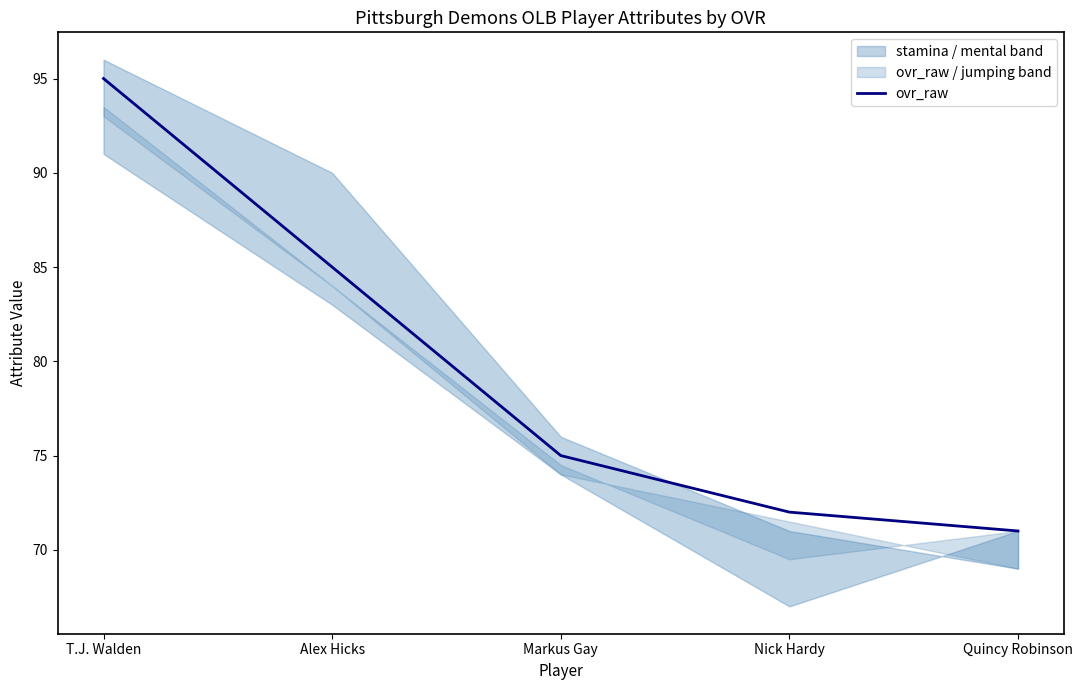

List the labels in order of value, largest first.

T.J. Walden, Alex Hicks, Markus Gay, Nick Hardy, Quincy Robinson